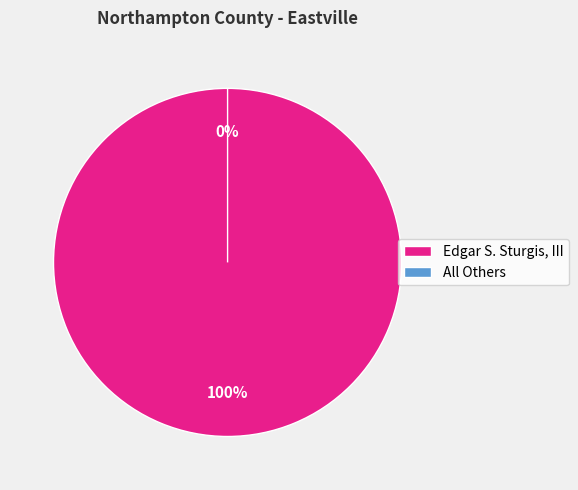

Does any single category account for the majority?

Yes